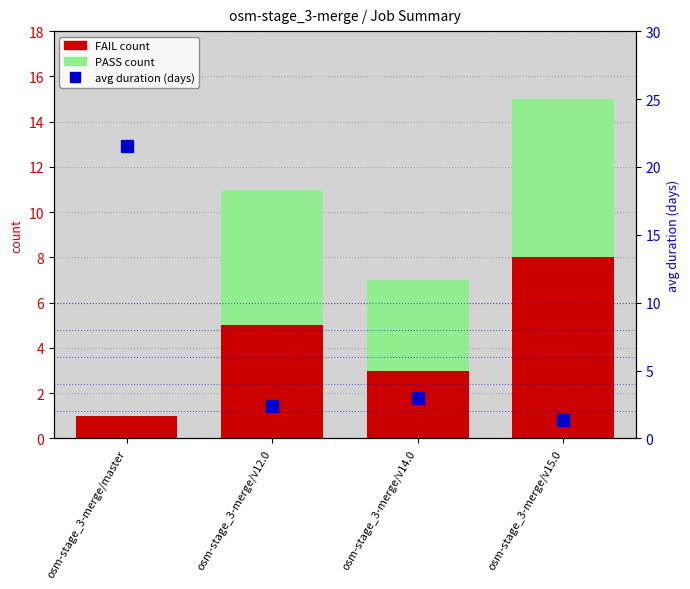

What is the total value across all series at osm-stage_3-merge/master?

22.5